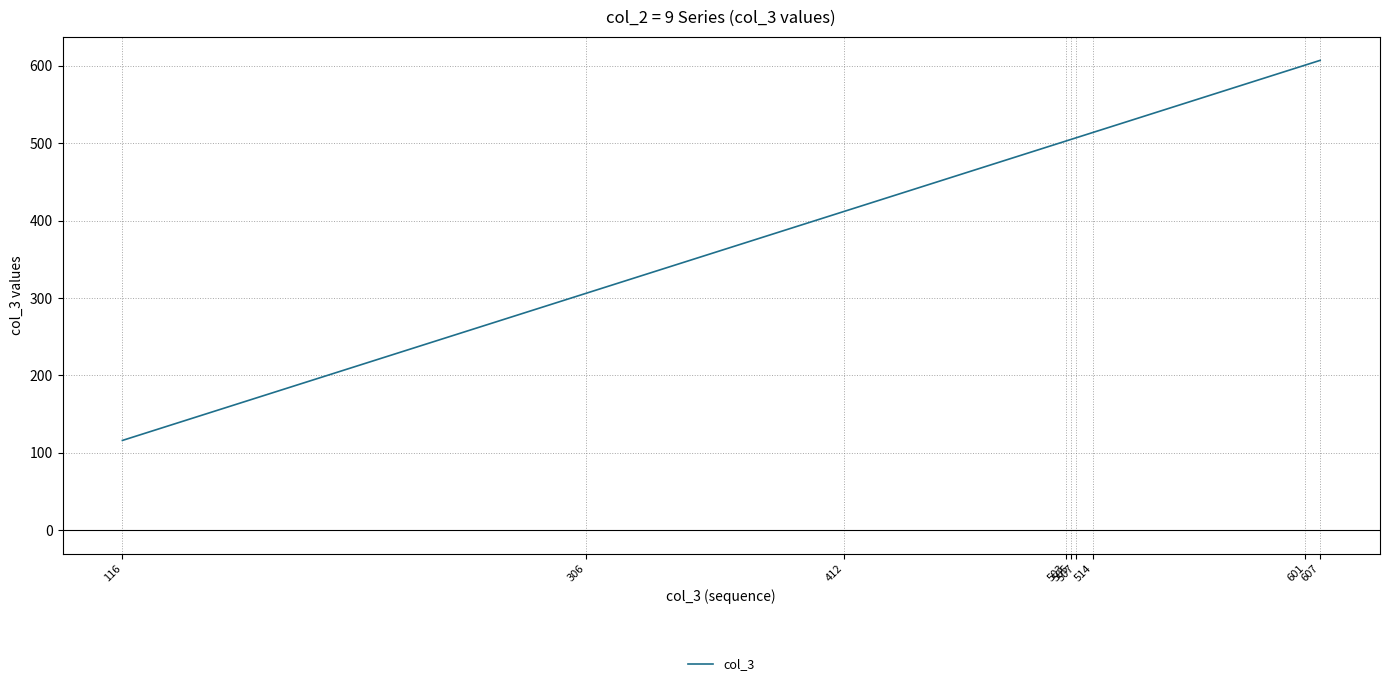

What is the difference between the maximum and minimum values?

491